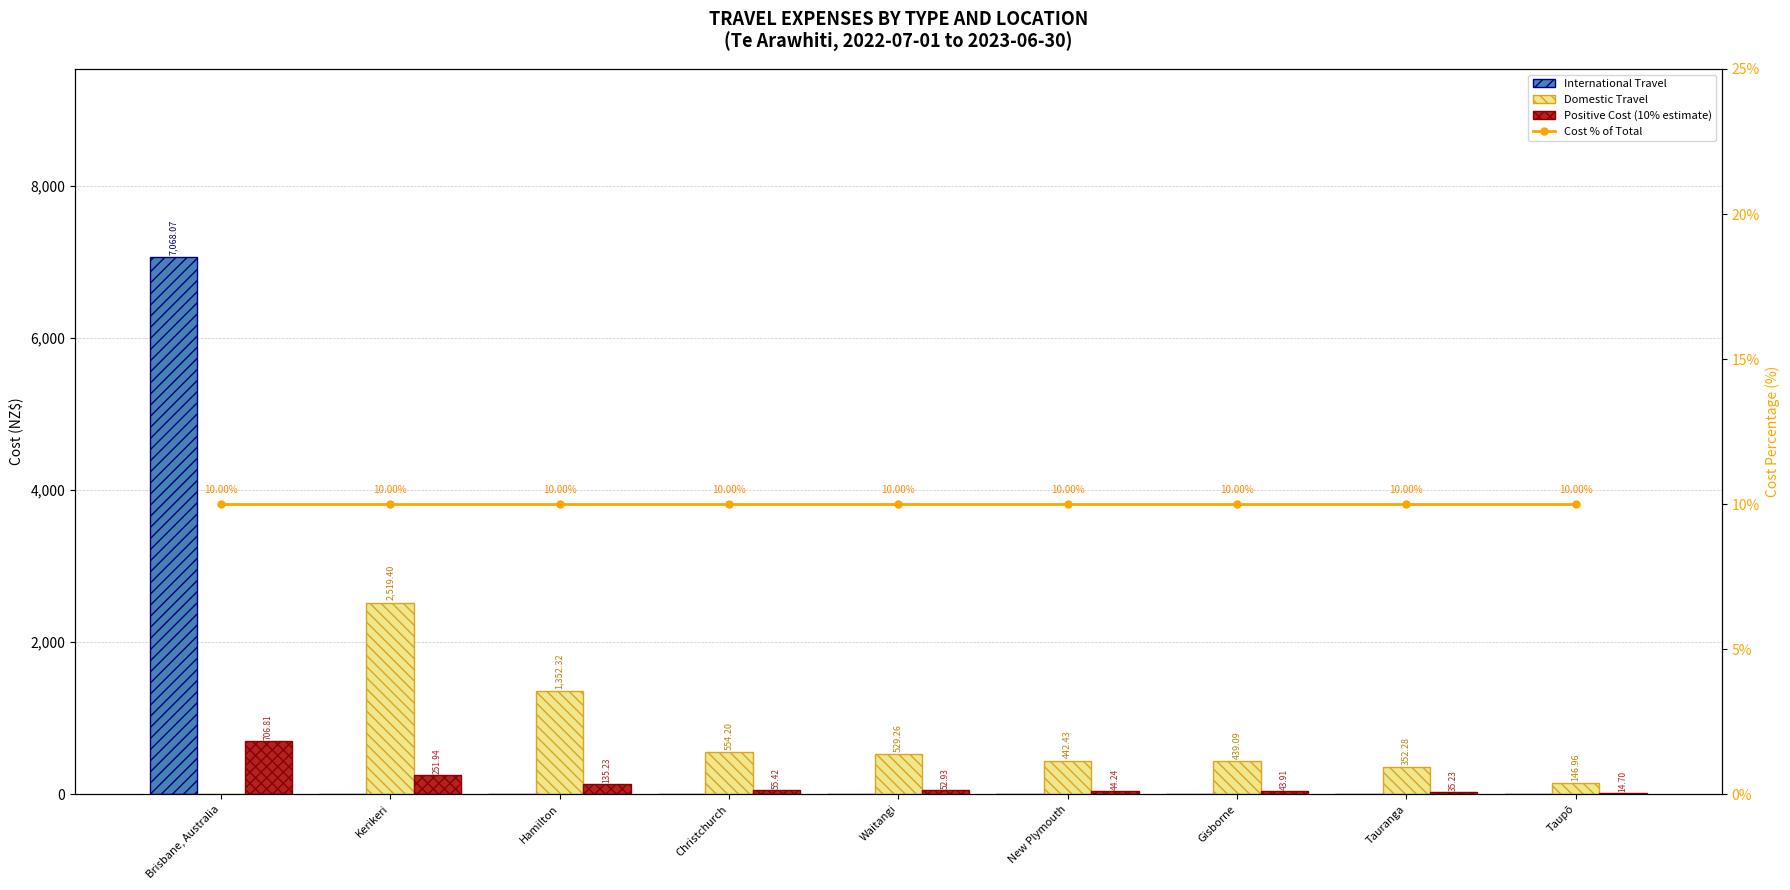

What is the average value of the Positive Cost (10% estimate) series?

148.9